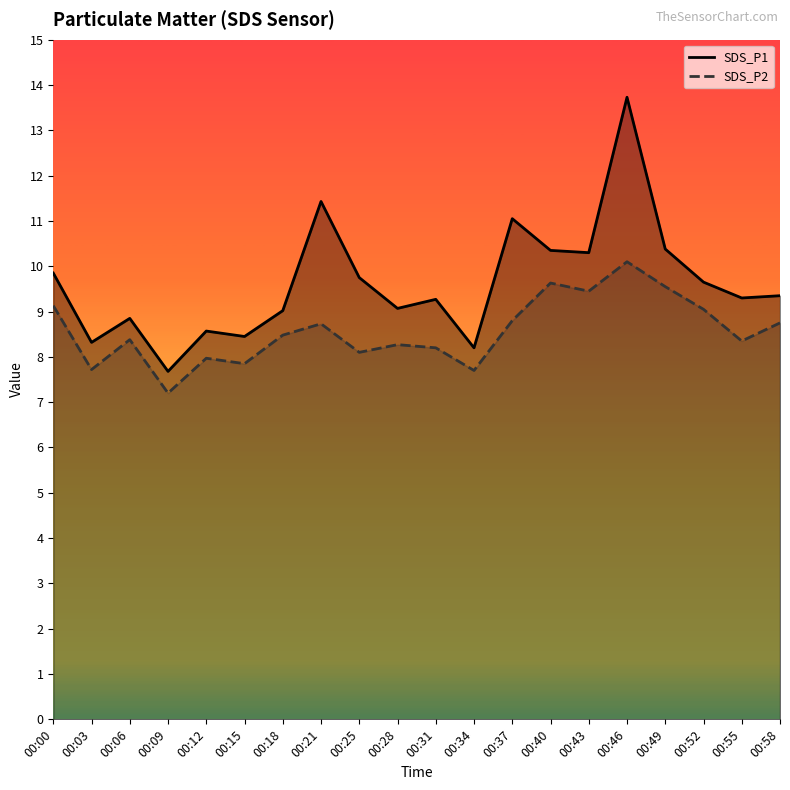

Does the chart display data point markers on the line(s)?

No